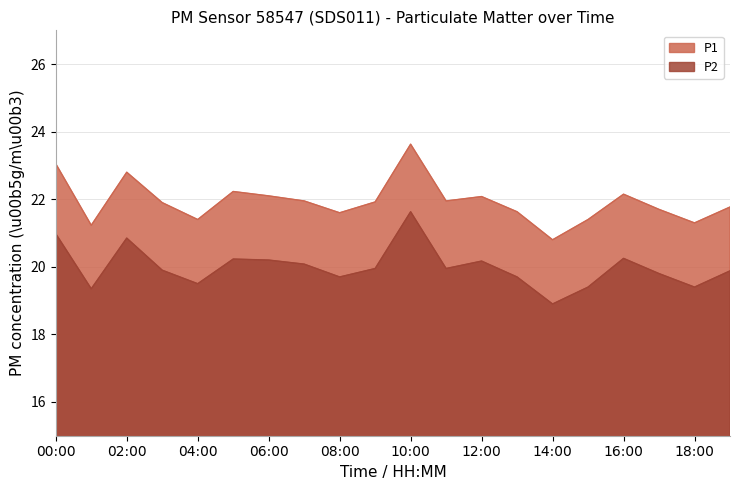

Reading left to right, transcribe all the data shown in this chart.

P1: 23.1	21.2	22.8	21.9	21.4	22.2	22.1	21.9	21.6	21.9	23.6	21.9	22.1	21.6	20.8	21.4	22.1	21.7	21.3	21.8
P2: 21.0	19.4	20.9	19.9	19.5	20.2	20.2	20.1	19.7	19.9	21.6	19.9	20.2	19.7	18.9	19.4	20.2	19.8	19.4	19.9